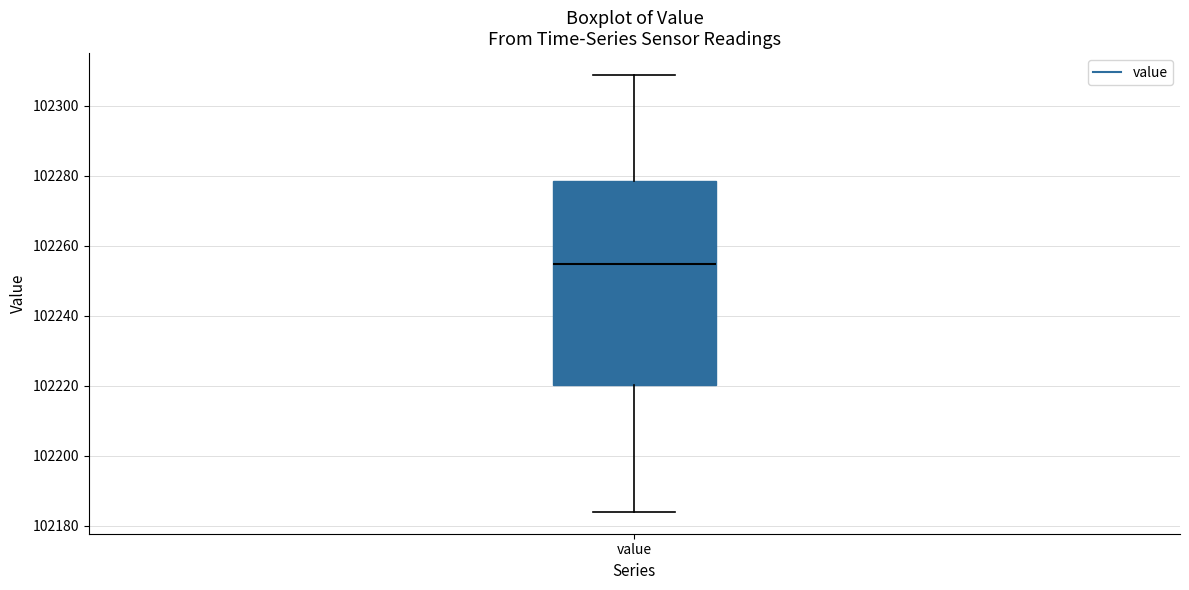

Transcribe this box plot: give where the median line is, the range the box spans, and where the two whiskers end, as read against the y-axis. The values are not printed on the chart, so give them approximately, as read against the axis.

median 102254, box 102220 to 102278, whiskers 102184 to 102308